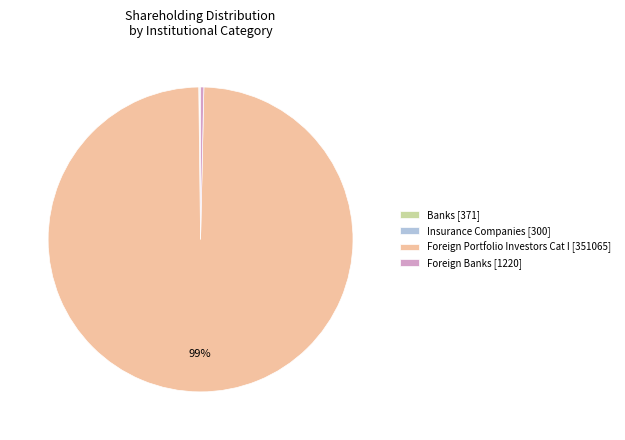

Between Foreign Portfolio Investors Cat I [351065] and Foreign Banks [1220], which is larger?

Foreign Portfolio Investors Cat I [351065]